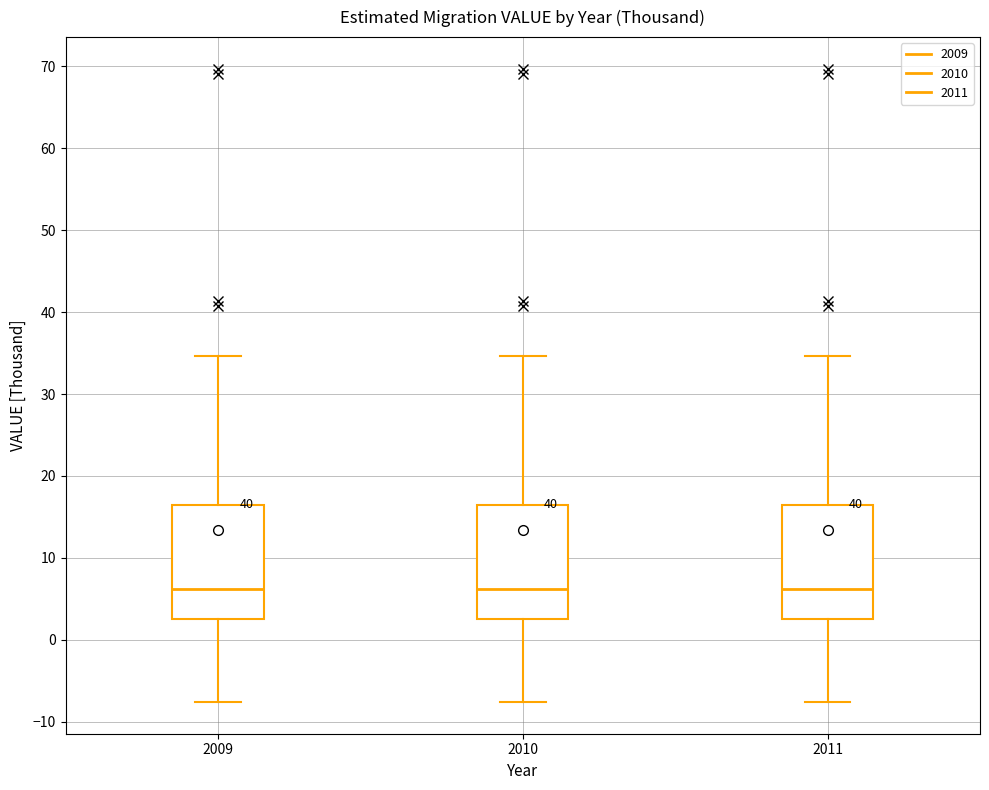

Where does the lower whisker of the box at x = 2009 end on the y-axis? The values are not printed on the chart, so give them approximately, as read against the axis.

-8